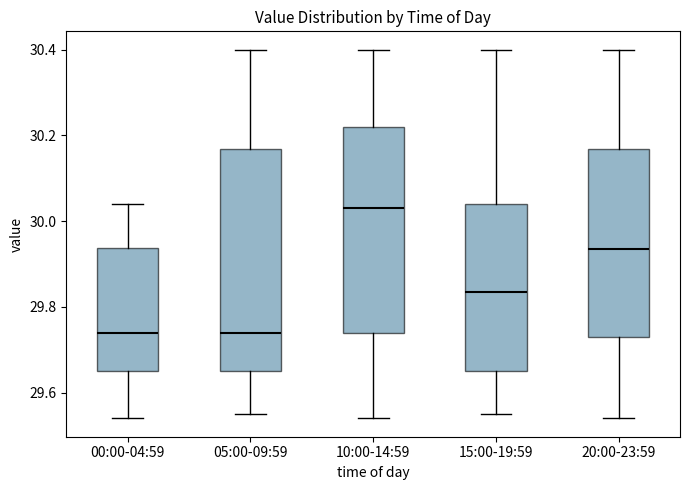

Reading left to right, transcribe this box plot: for each box, give where its median line is, the range the box spans, and where its two whiskers end, as read against the y-axis. The values are not printed on the chart, so give them approximately, as read against the axis.

00:00-04:59: median 29.74, box 29.66 to 29.94, whiskers 29.54 to 30.04
05:00-09:59: median 29.74, box 29.66 to 30.16, whiskers 29.56 to 30.40
10:00-14:59: median 30.04, box 29.74 to 30.22, whiskers 29.54 to 30.40
15:00-19:59: median 29.84, box 29.66 to 30.04, whiskers 29.56 to 30.40
20:00-23:59: median 29.94, box 29.74 to 30.16, whiskers 29.54 to 30.40